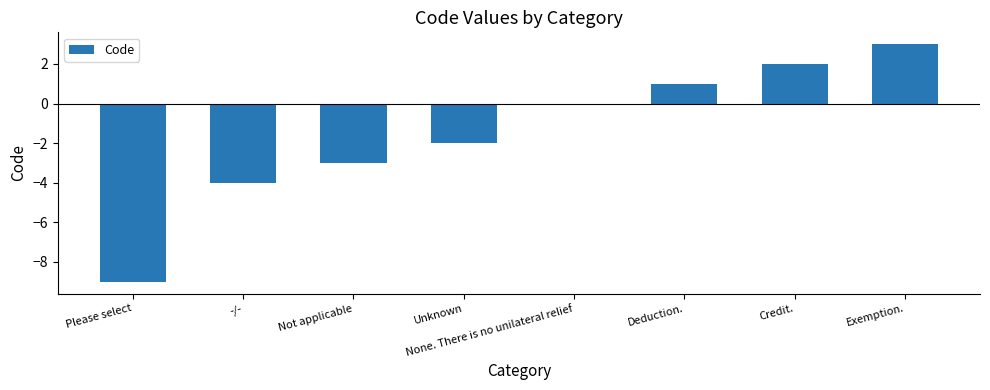

What is the difference between the values at -/- and Please select?

5